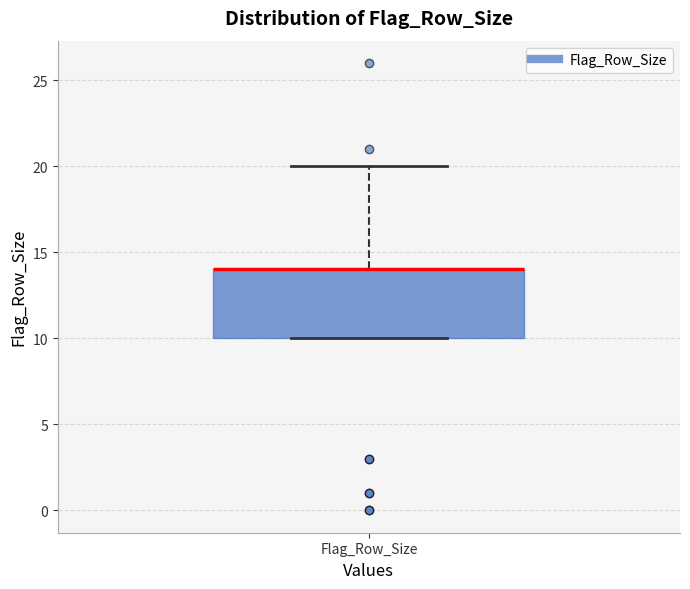

Read this box plot against the y-axis: the position of the median line, the range covered by the box, and the ends of both whiskers. The values are not printed on the chart, so give them approximately, as read against the axis.

median 14 (drawn on the box's upper edge), box 10 to 14, whiskers 10 to 20